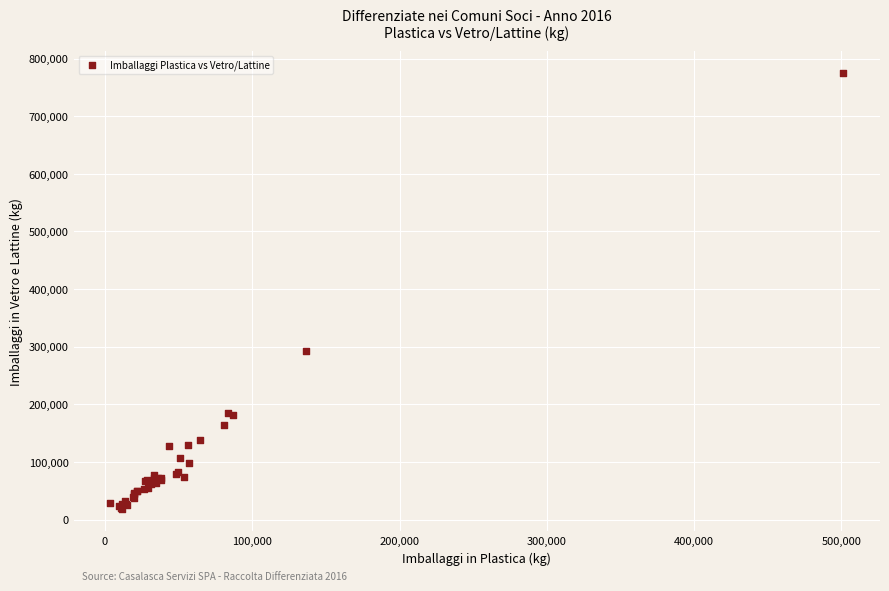

What Y value in the scatter plot is closest to 396370?

291960